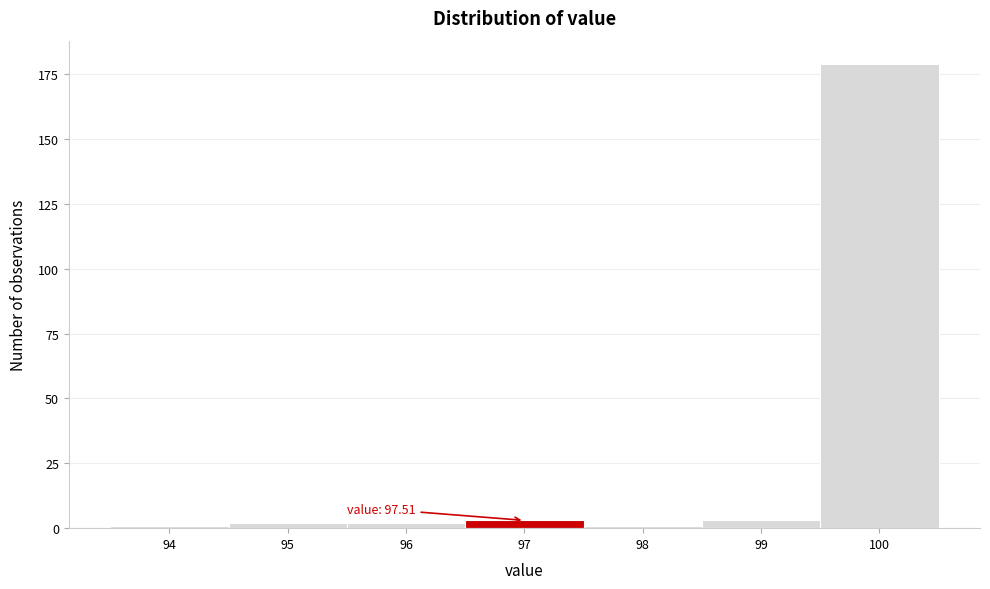

Reading right to left, list all the values displayed in this chart.

179	3	1	3	2	2	1